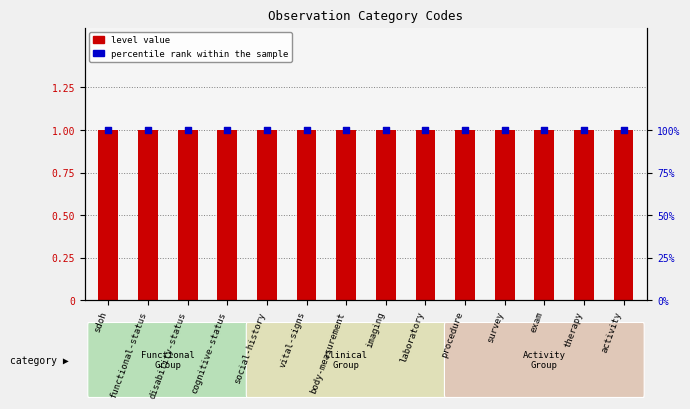

Which series reaches the maximum Y coordinate?

percentile rank within the sample